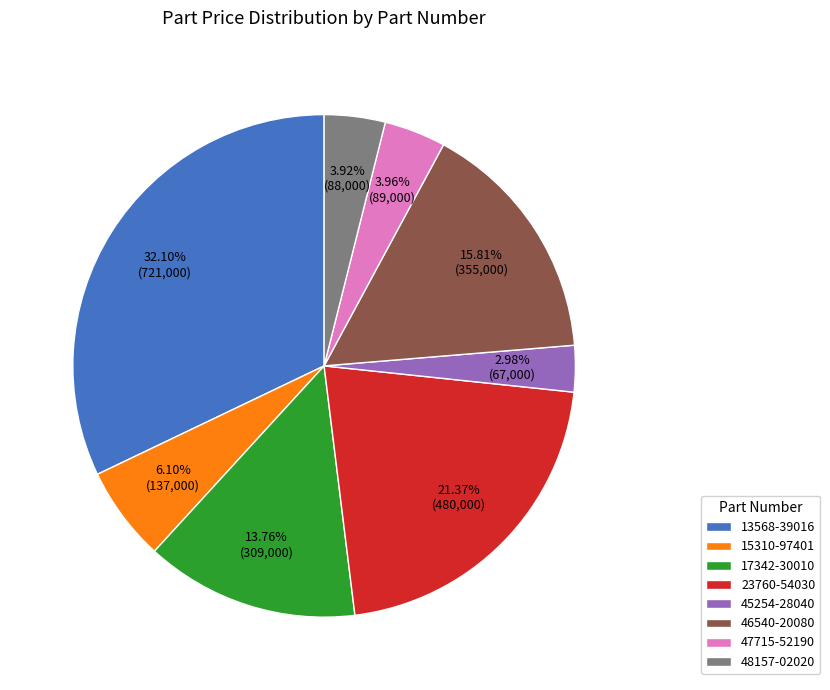

Combined, what portion of the pie is 48157-02020 and 47715-52190?

7.9%